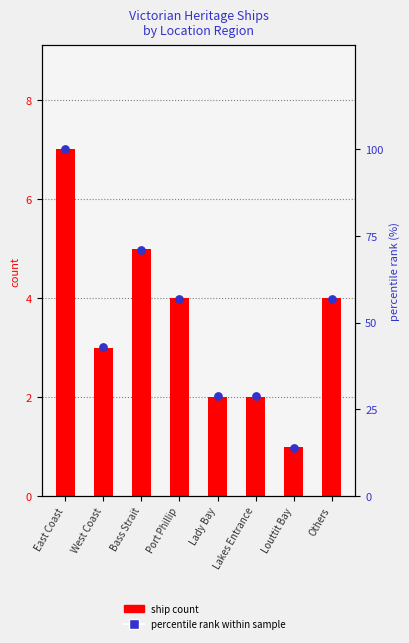

At which category is the sum across all series the highest?

East Coast